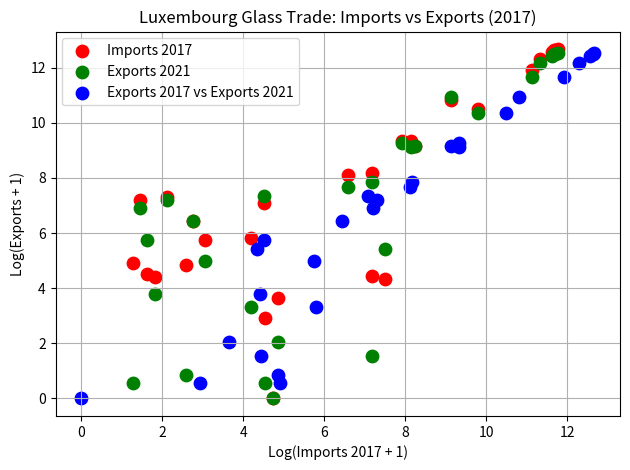

Which series has the largest Y range (max minus min)?

Imports 2017